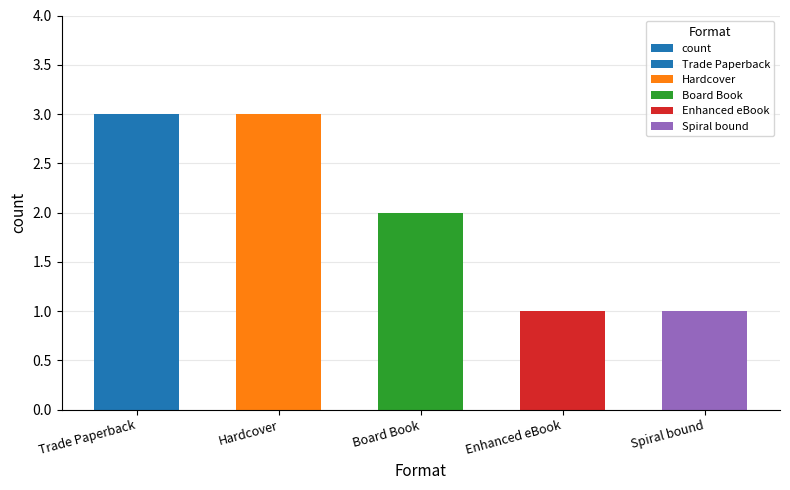

Count the number of values greater than 2.

2